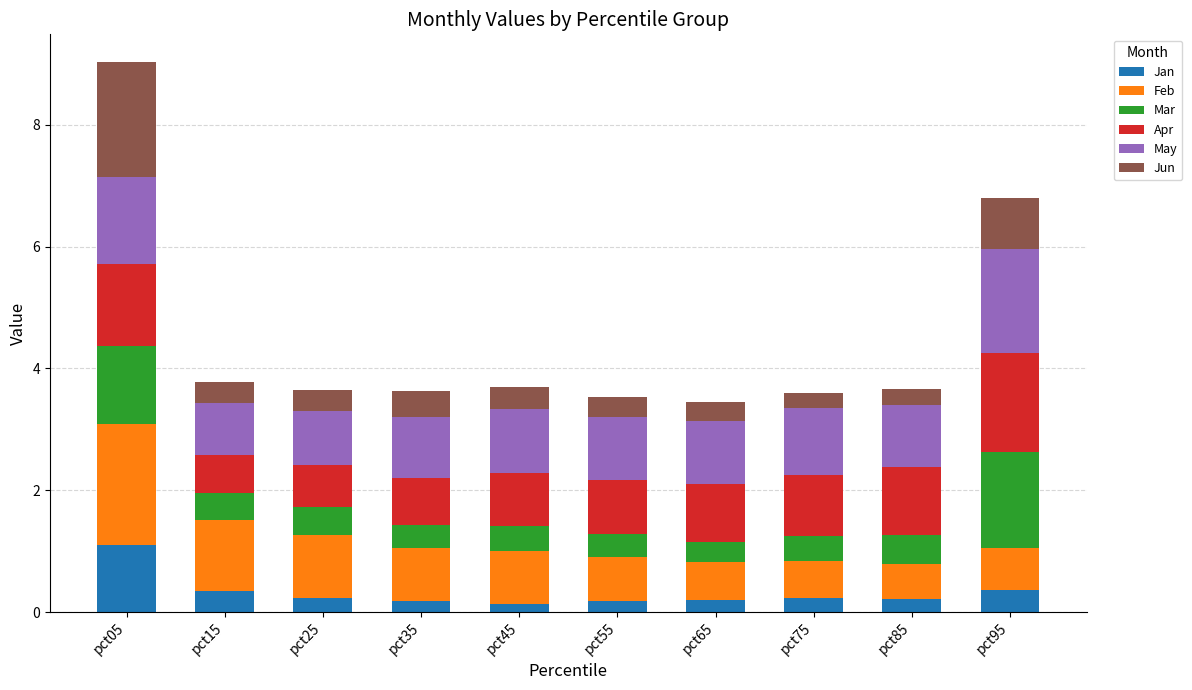

What is the total value across all series at pct65?

3.4